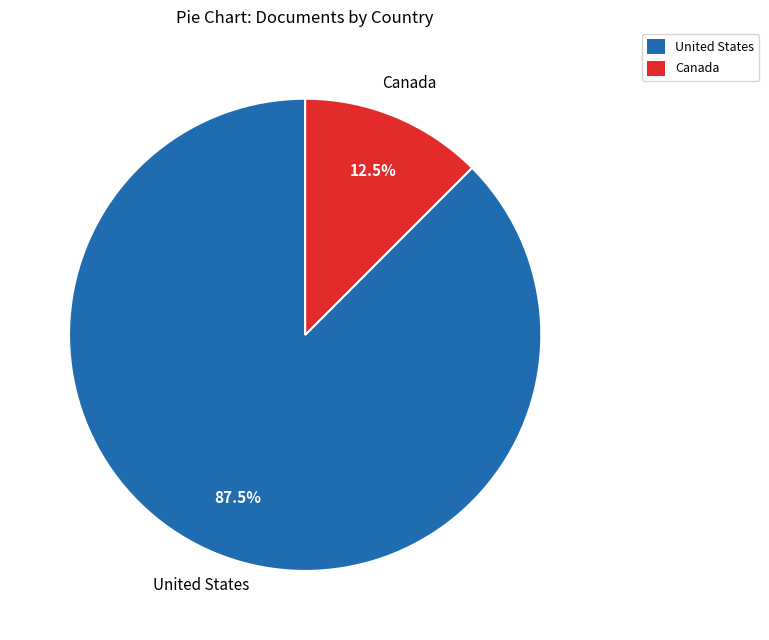

Which has a higher value, Canada or United States?

United States